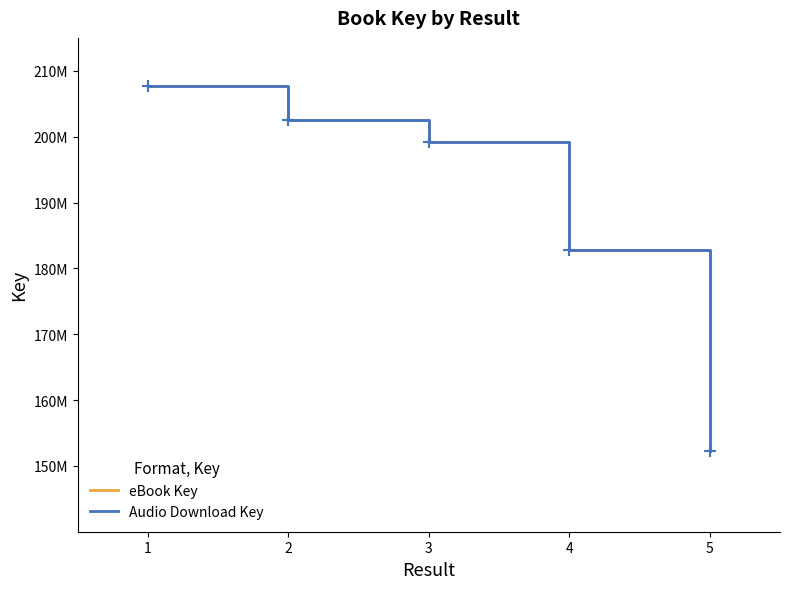

Does the chart display data point markers on the line(s)?

No